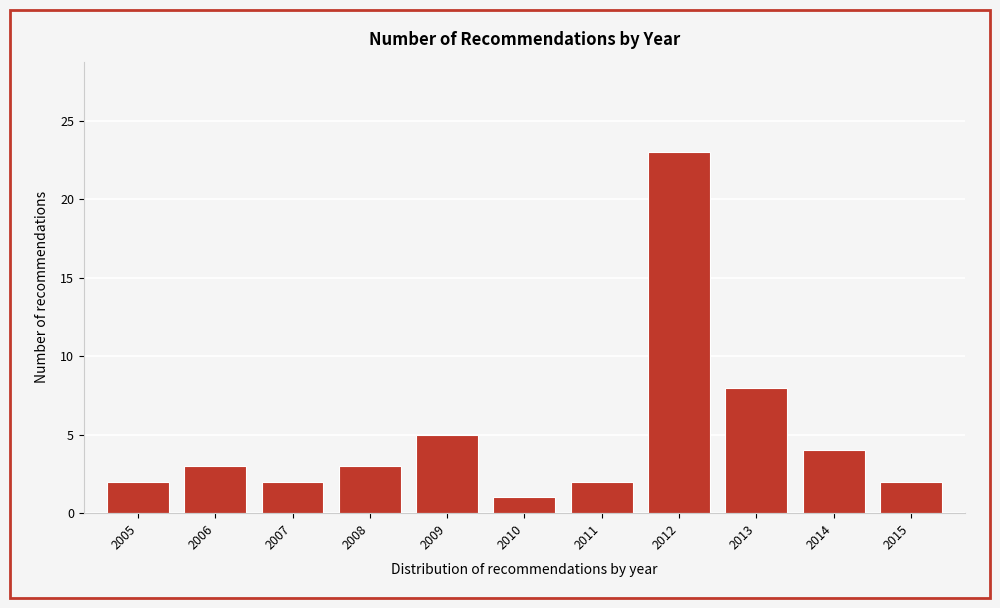

Reading left to right, extract all data points from this chart.

2005=2	2006=3	2007=2	2008=3	2009=5	2010=1	2011=2	2012=23	2013=8	2014=4	2015=2